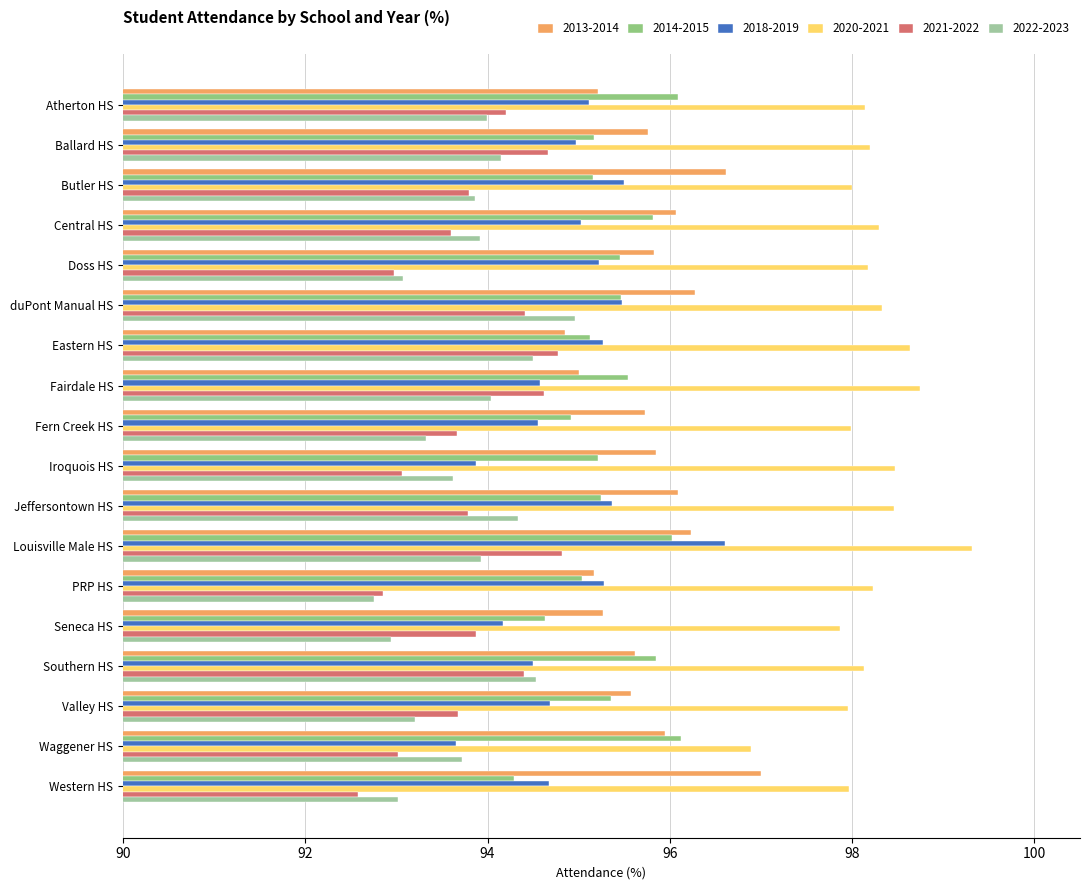

What is the lowest value of the 2018-2019 series?

93.7